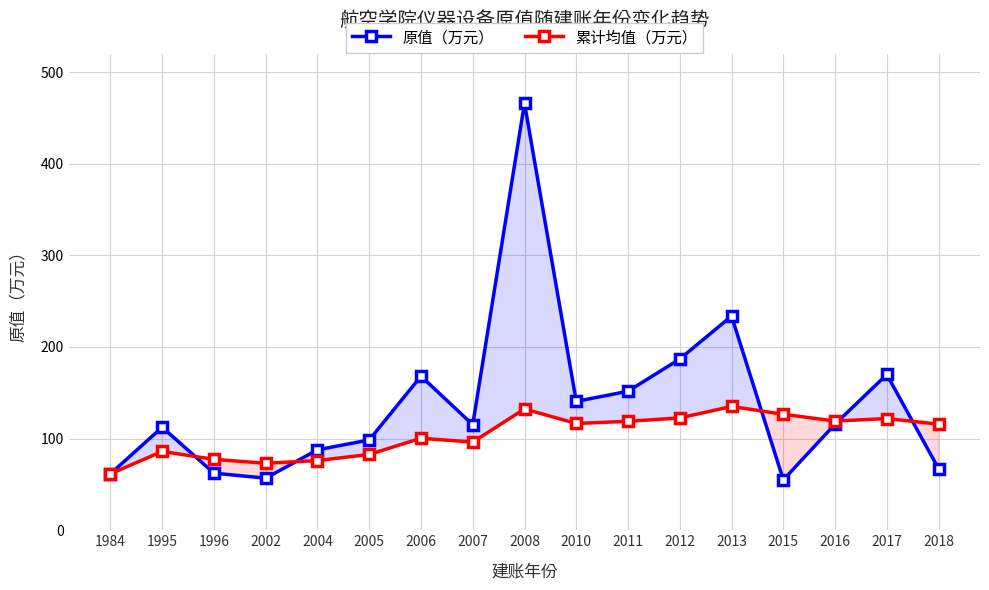

What are all the series names shown in the legend?

原值（万元）, 累计均值（万元）